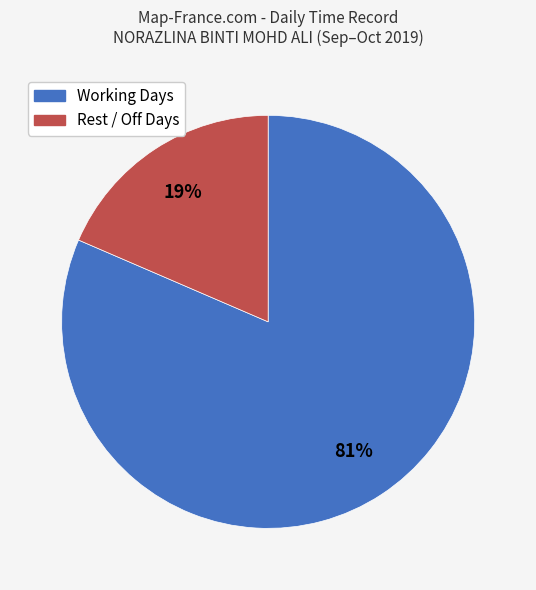

Is there a majority slice in this chart?

Yes